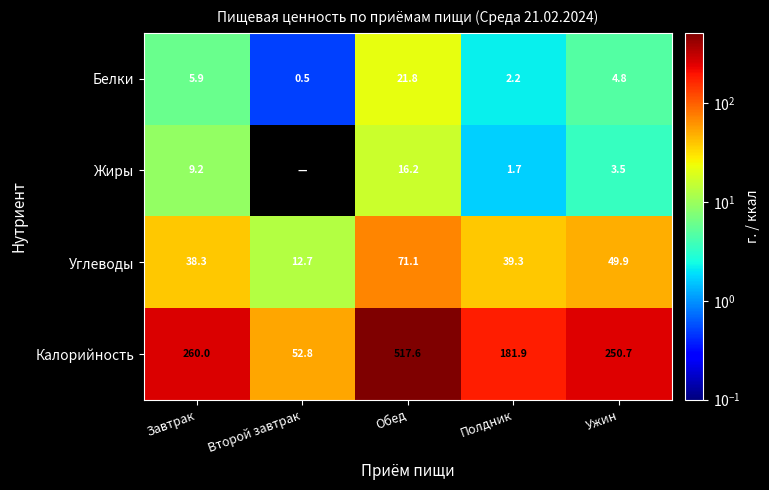

What is the total value across all series at Завтрак?

313.4